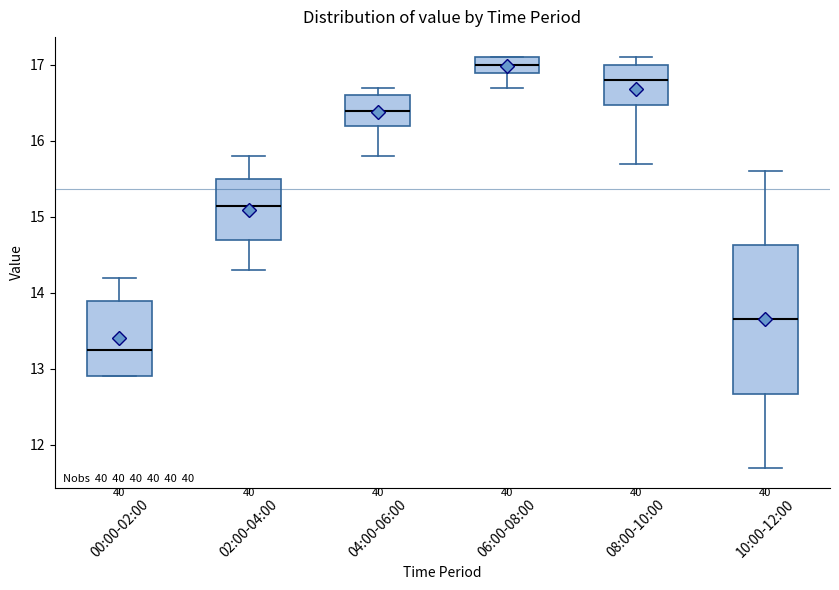

Reading left to right, read every box against the y-axis: the position of its median line, the range the box covers, and the ends of its whiskers. The values are not printed on the chart, so give them approximately, as read against the axis.

00:00-02:00: median 13.3, box 12.9 to 13.9, whiskers 12.9 to 14.2
02:00-04:00: median 15.2, box 14.7 to 15.5, whiskers 14.3 to 15.8
04:00-06:00: median 16.4, box 16.2 to 16.6, whiskers 15.8 to 16.7
06:00-08:00: median 17.0, box 16.9 to 17.1, whiskers 16.7 to 17.1
08:00-10:00: median 16.8, box 16.5 to 17.0, whiskers 15.7 to 17.1
10:00-12:00: median 13.7, box 12.7 to 14.6, whiskers 11.7 to 15.6